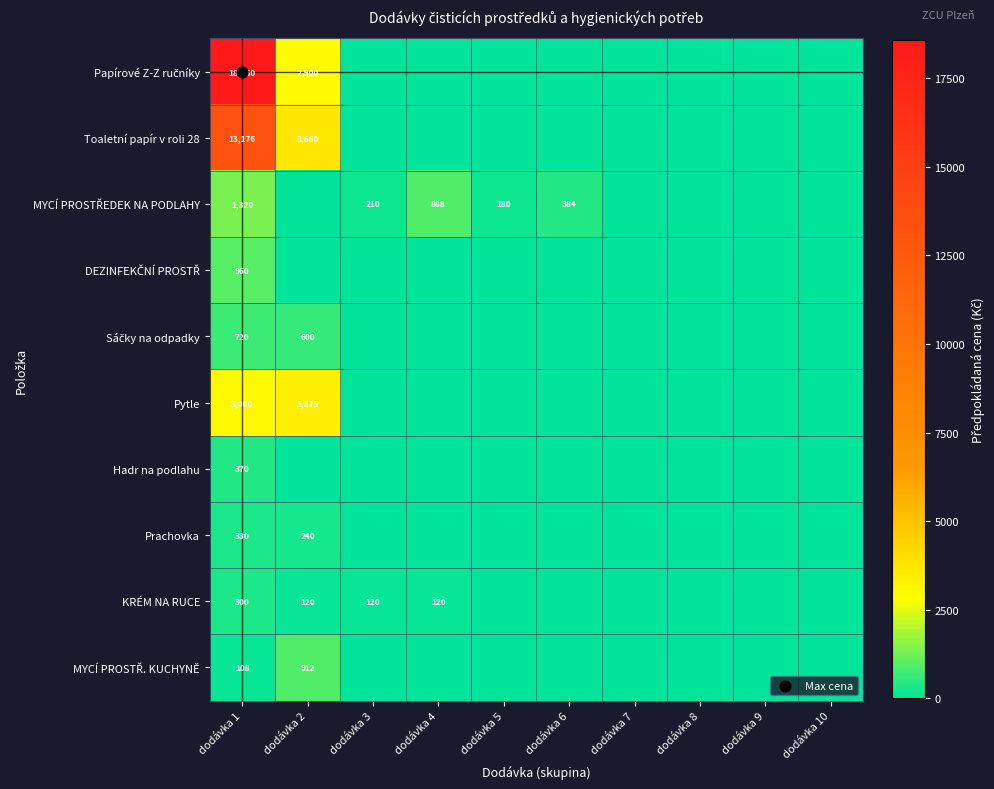

What is the average value of the Pytle series?

638